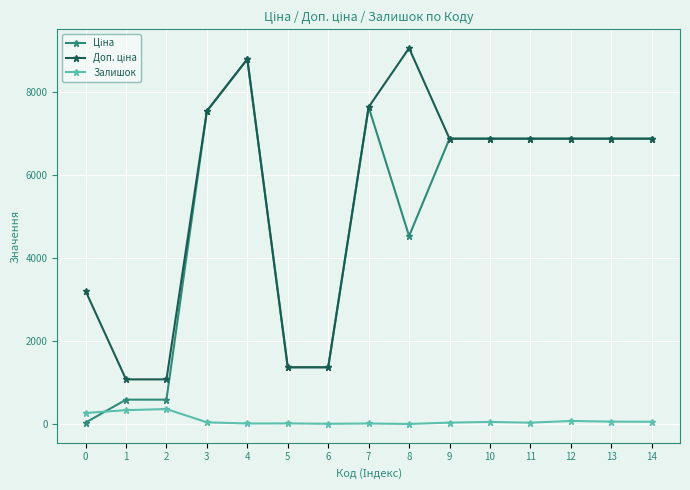

At which category is the sum across all series the highest?

4